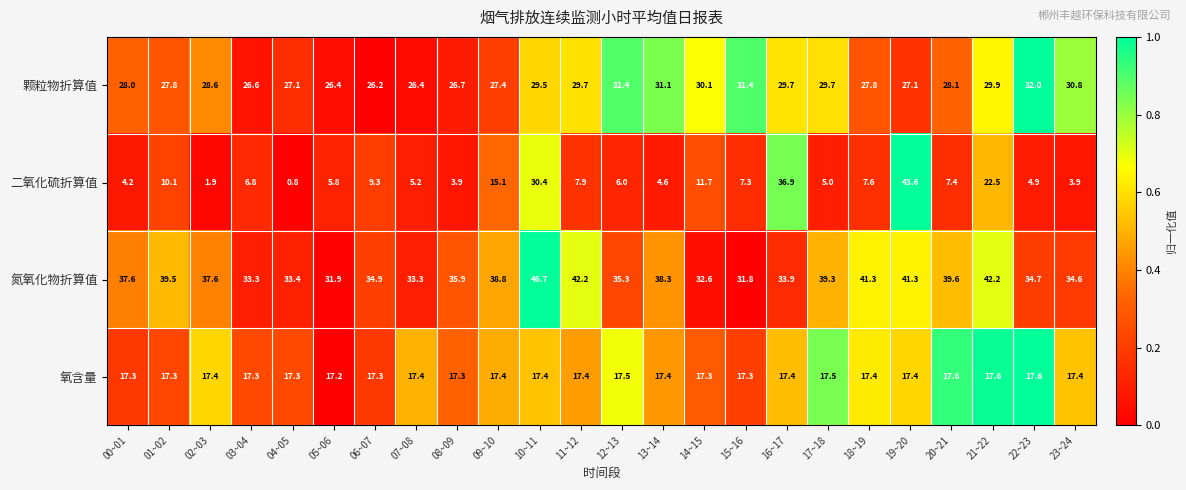

Which label corresponds to the largest value in the chart?

10~11